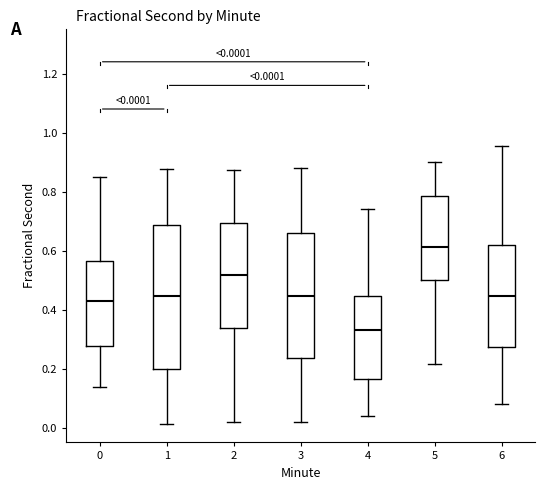

Comparing the boxes themselves (not the whiskers), which one is the tallest?

1